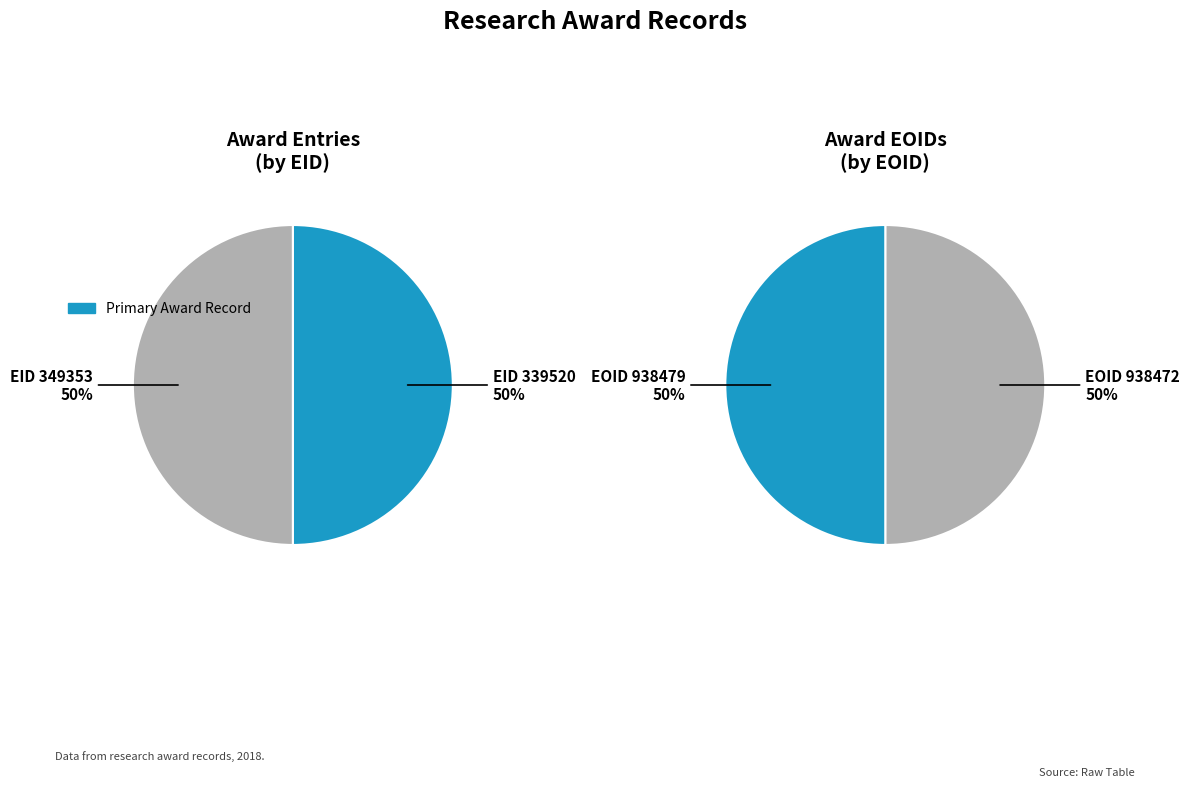

Does 339520 represent more than half of the total?

No